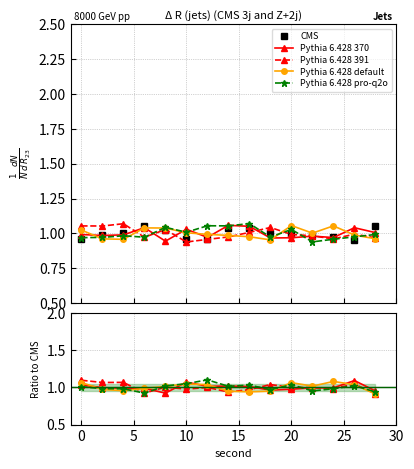

Which series has the widest spread of values?

Pythia 6.428 391